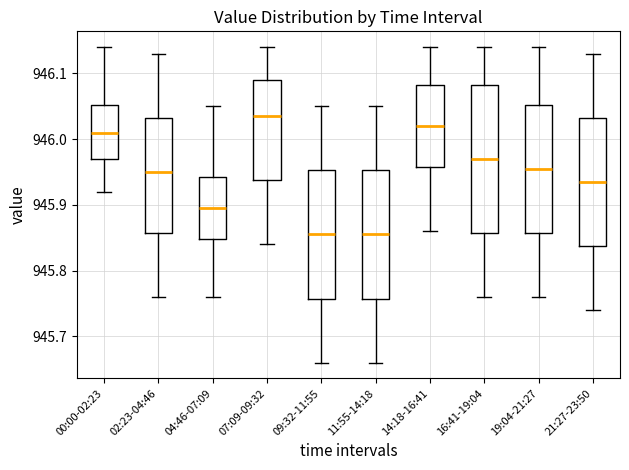

Reading left to right, transcribe this box plot: for each box, give where its median line is, the range the box spans, and where its two whiskers end, as read against the y-axis. The values are not printed on the chart, so give them approximately, as read against the axis.

00:00-02:23: median 946.01, box 945.97 to 946.05, whiskers 945.92 to 946.14
02:23-04:46: median 945.95, box 945.86 to 946.03, whiskers 945.76 to 946.13
04:46-07:09: median 945.90, box 945.85 to 945.94, whiskers 945.76 to 946.05
07:09-09:32: median 946.04, box 945.94 to 946.09, whiskers 945.84 to 946.14
09:32-11:55: median 945.86, box 945.76 to 945.95, whiskers 945.66 to 946.05
11:55-14:18: median 945.86, box 945.76 to 945.95, whiskers 945.66 to 946.05
14:18-16:41: median 946.02, box 945.96 to 946.08, whiskers 945.86 to 946.14
16:41-19:04: median 945.97, box 945.86 to 946.08, whiskers 945.76 to 946.14
19:04-21:27: median 945.96, box 945.86 to 946.05, whiskers 945.76 to 946.14
21:27-23:50: median 945.94, box 945.84 to 946.03, whiskers 945.74 to 946.13